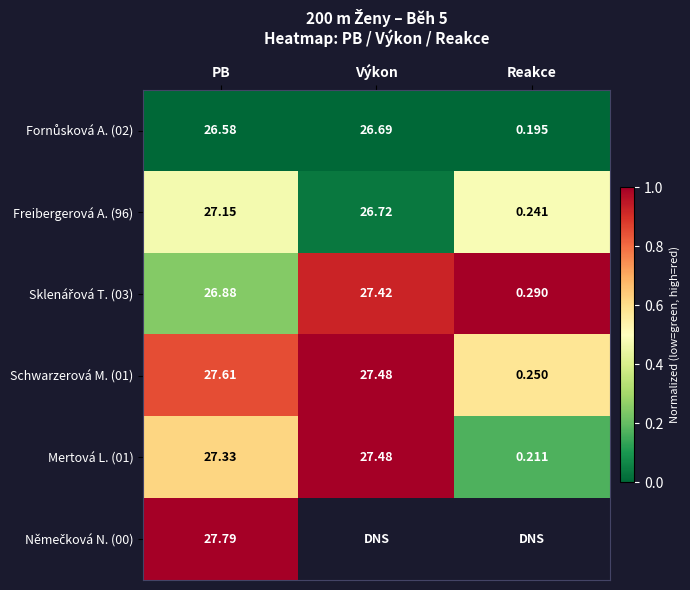

Where is Mertová L. (01) nearest to the value 13?

Reakce